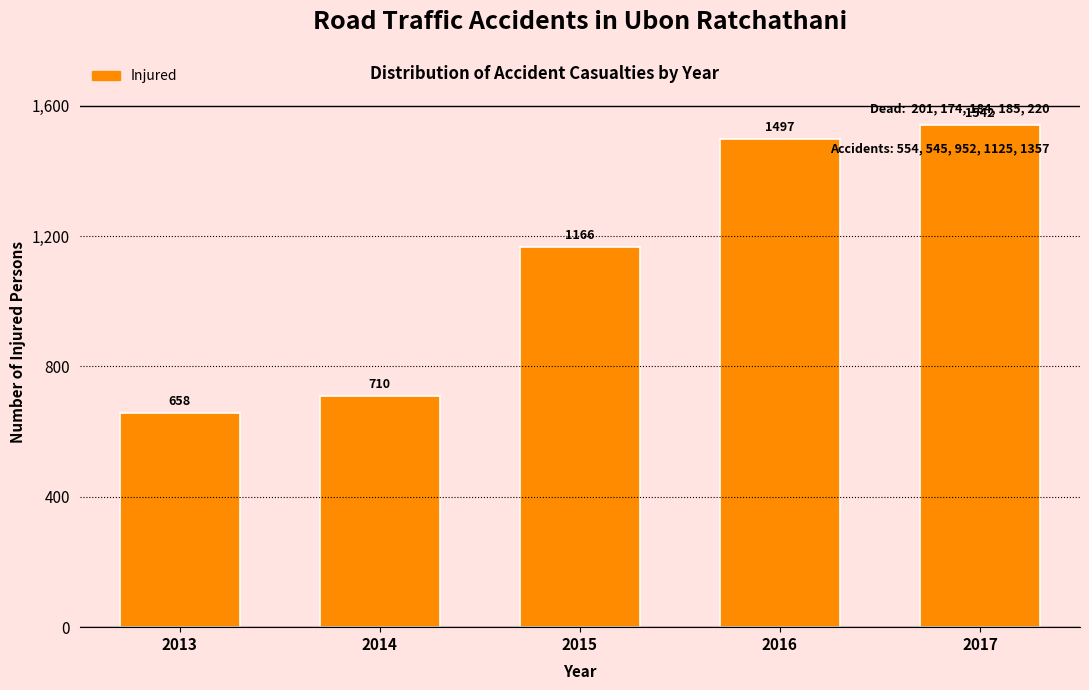

Reading left to right, what are all the values shown in this chart?

2013=658	2014=710	2015=1166	2016=1497	2017=1542